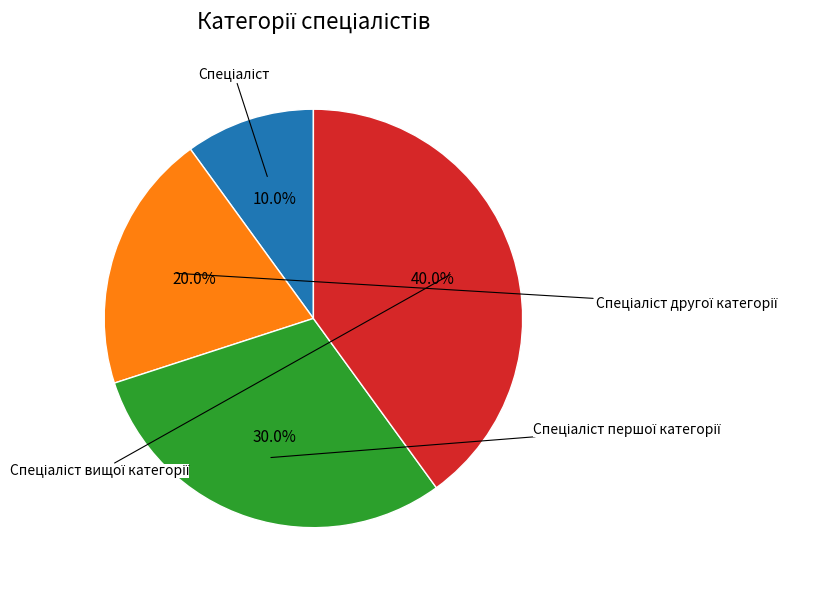

Does any single category account for the majority?

No